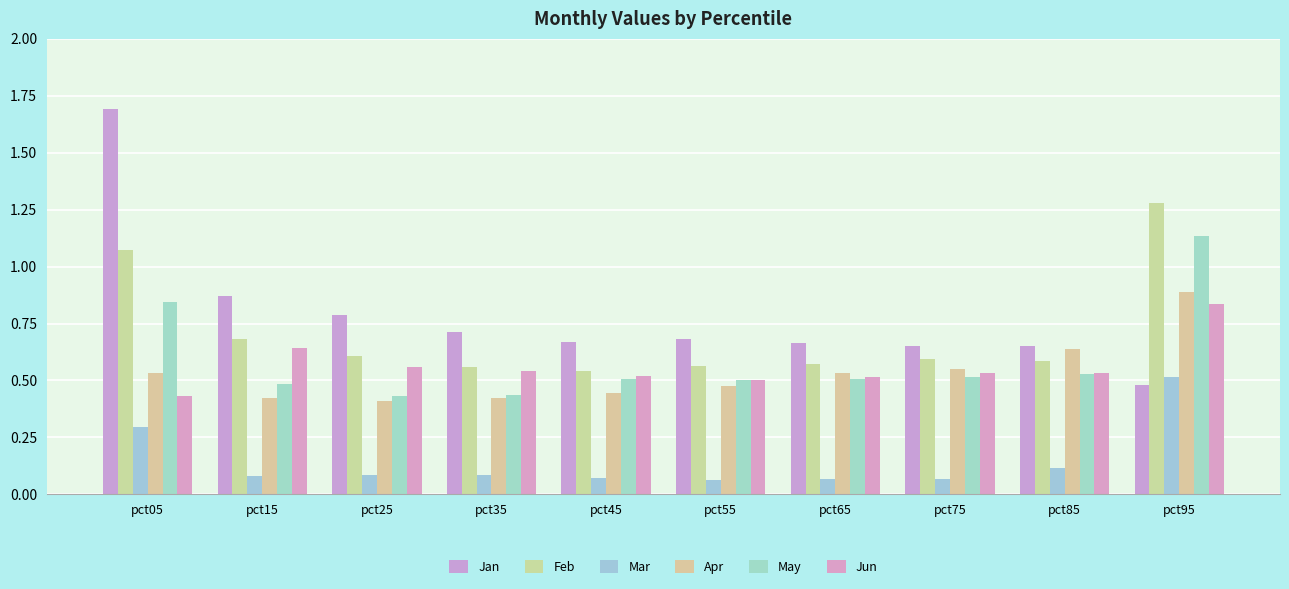

What is the sum of all Mar values?

1.4